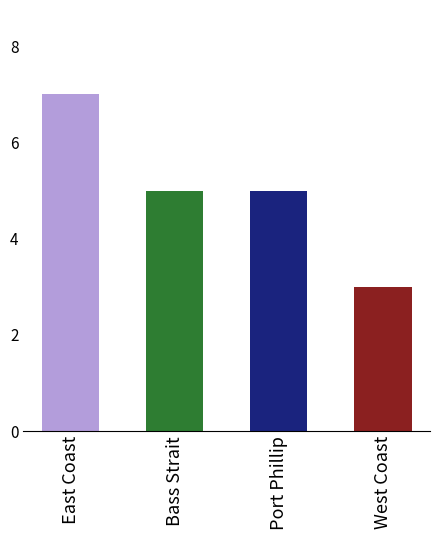

True or false: the data shows 7 at East Coast.

True